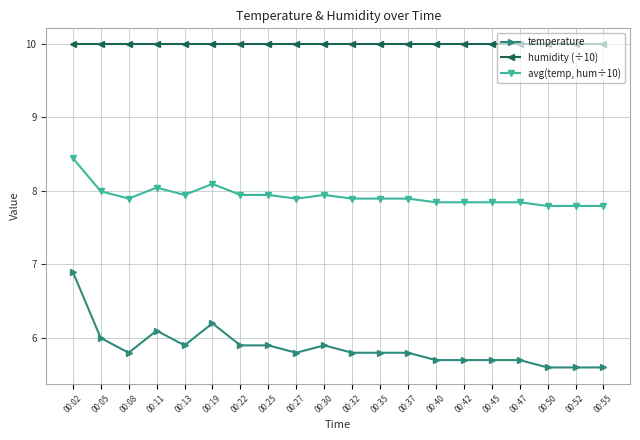

True or false: humidity (÷10) and temperature cross at least once.

False